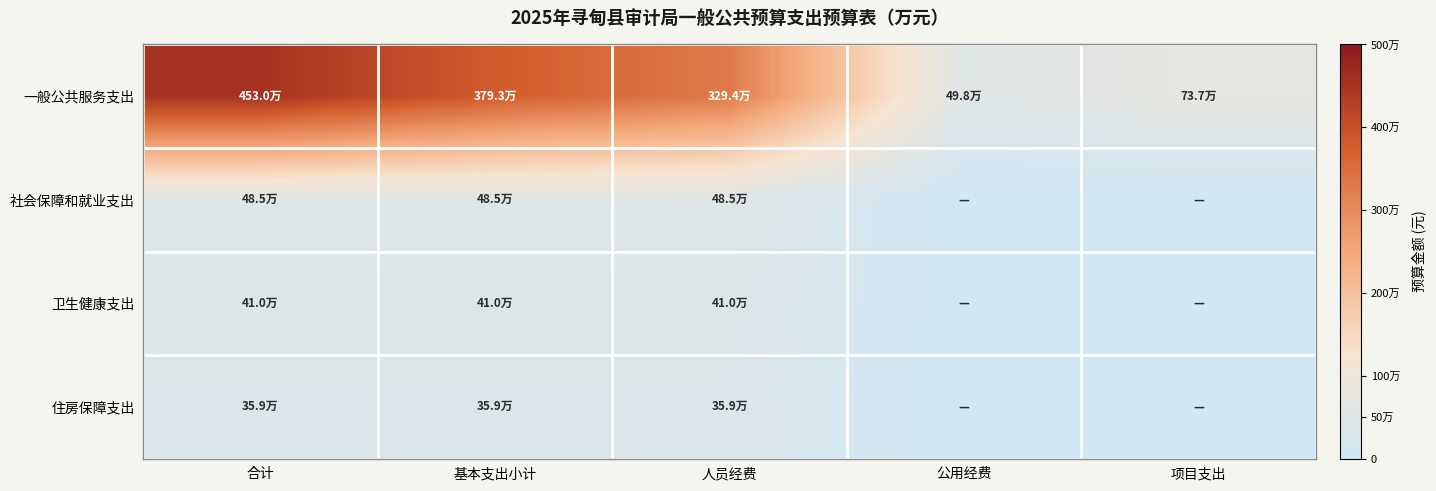

Reading right to left, extract all data points from this chart.

一般公共服务支出: 项目支出=737000.0	公用经费=498066.6	人员经费=3294471.9	基本支出小计=3792538.5	合计=4529538.5
社会保障和就业支出: 项目支出=0.0	公用经费=0.0	人员经费=484637.1	基本支出小计=484637.1	合计=484637.1
卫生健康支出: 项目支出=0.0	公用经费=0.0	人员经费=409506.8	基本支出小计=409506.8	合计=409506.8
住房保障支出: 项目支出=0.0	公用经费=0.0	人员经费=359266.3	基本支出小计=359266.3	合计=359266.3